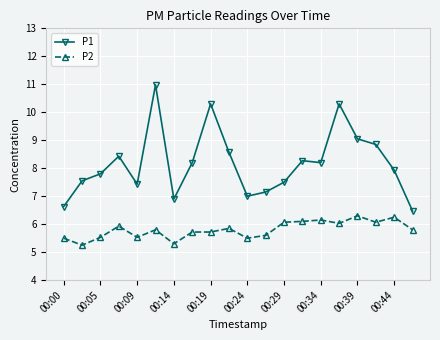

True or false: P1 and P2 cross at least once.

False